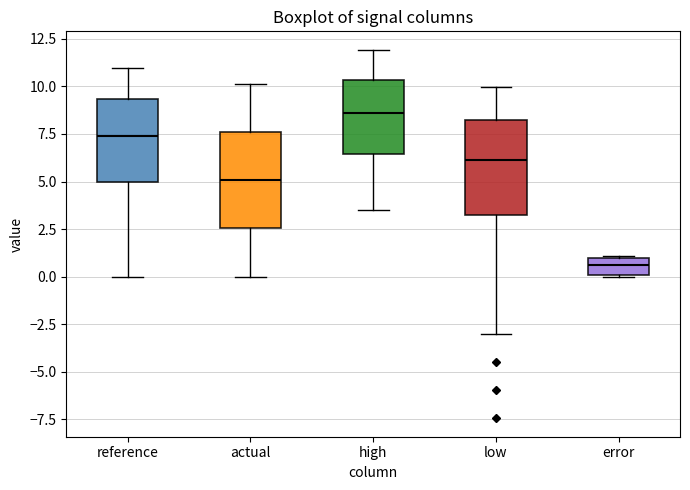

Reading left to right, read every box against the y-axis: the position of its median line, the range the box covers, and the ends of its whiskers. The values are not printed on the chart, so give them approximately, as read against the axis.

reference: median 7.5, box 5.0 to 9.5, whiskers 0.0 to 11.0
actual: median 5.0, box 2.5 to 7.5, whiskers 0.0 to 10.0
high: median 8.5, box 6.5 to 10.5, whiskers 3.5 to 12.0
low: median 6.0, box 3.0 to 8.0, whiskers -3.0 to 10.0
error: median 0.5, box 0.0 to 1.0, whiskers 0.0 to 1.0